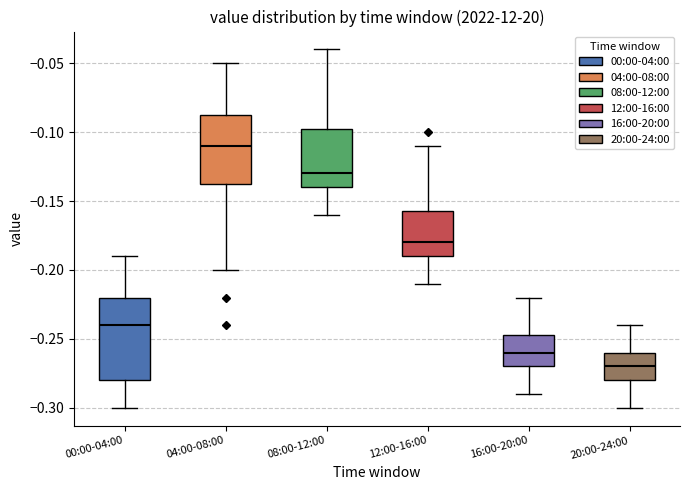

Reading left to right, transcribe this box plot: for each box, give where its median line is, the range the box spans, and where its two whiskers end, as read against the y-axis. The values are not printed on the chart, so give them approximately, as read against the axis.

00:00-04:00: median -0.240, box -0.280 to -0.220, whiskers -0.300 to -0.190
04:00-08:00: median -0.110, box -0.135 to -0.085, whiskers -0.200 to -0.050
08:00-12:00: median -0.130, box -0.140 to -0.095, whiskers -0.160 to -0.040
12:00-16:00: median -0.180, box -0.190 to -0.155, whiskers -0.210 to -0.110
16:00-20:00: median -0.260, box -0.270 to -0.245, whiskers -0.290 to -0.220
20:00-24:00: median -0.270, box -0.280 to -0.260, whiskers -0.300 to -0.240